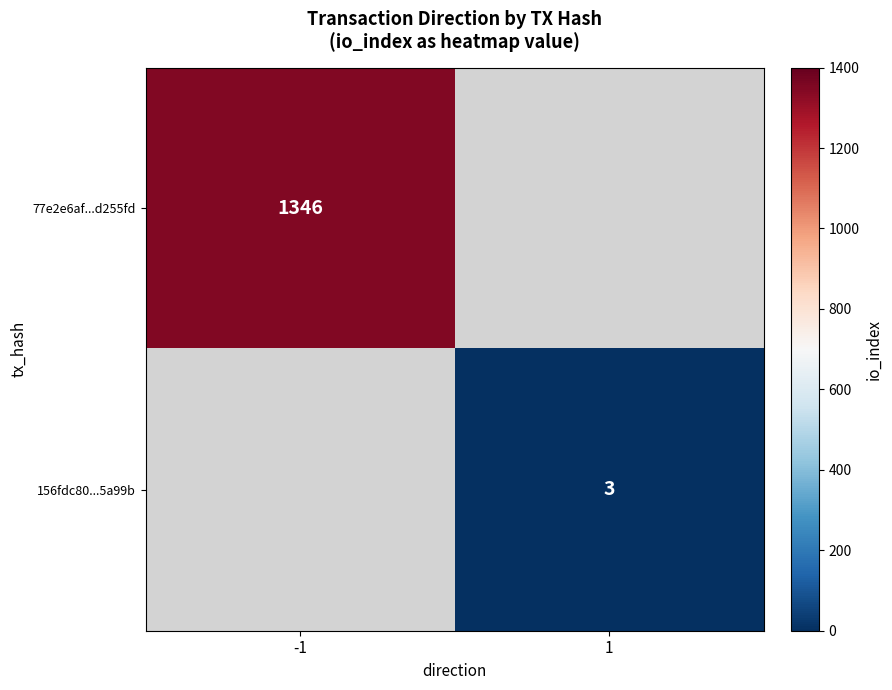

What is the greatest value displayed?

1346.0